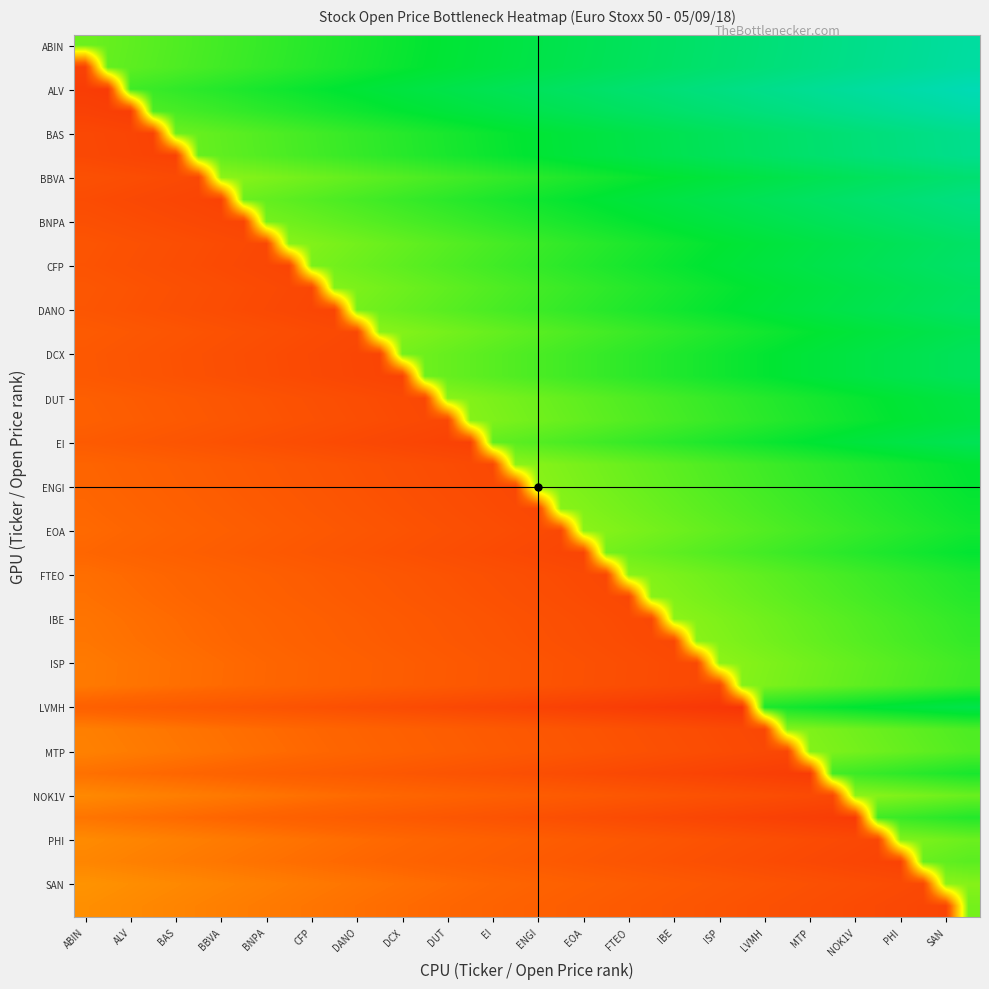

At how many categories does at least one series exceed 0?

40